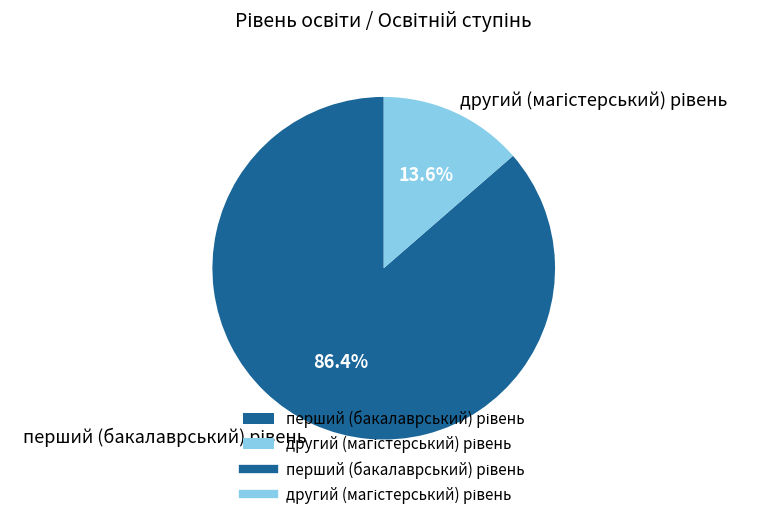

Is there any slice that represents more than half of the pie?

Yes